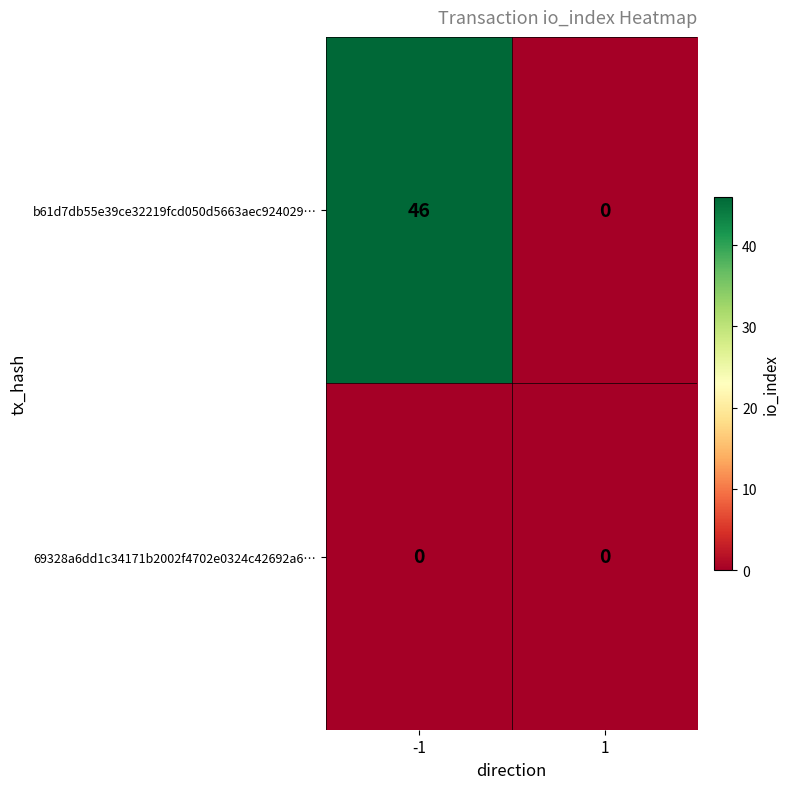

Is it true that b61d7db55e39ce32219fcd050d5663aec924029… equals 14 at 1?

False